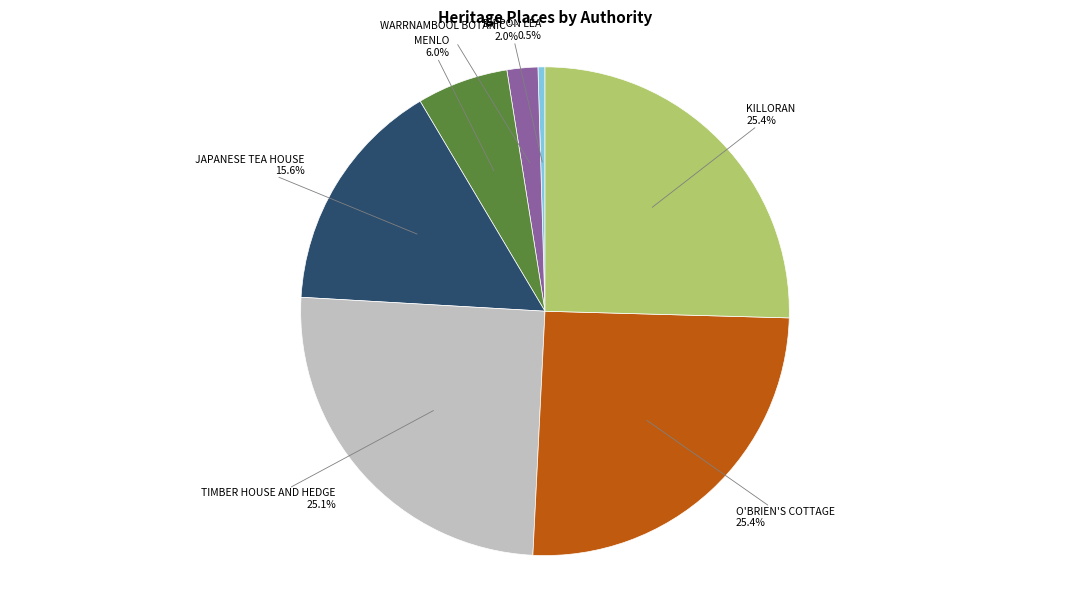

How many segments does this pie chart have?

7